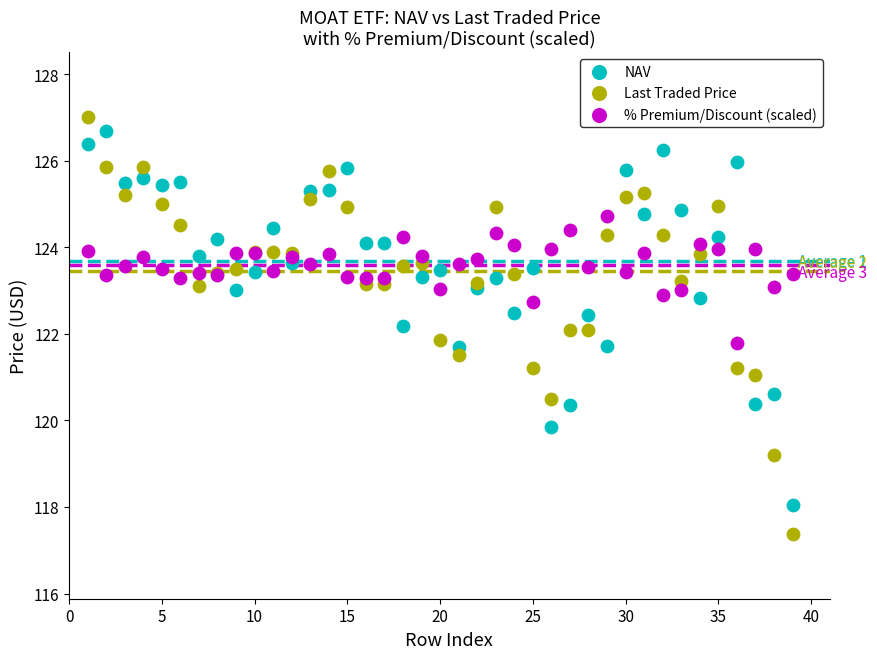

Which series reaches the minimum Y coordinate?

Last Traded Price